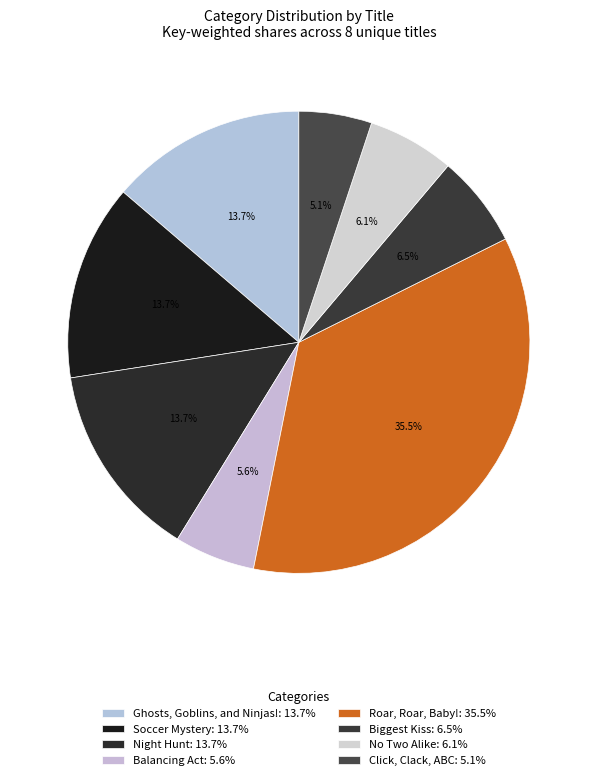

Which has a higher value, Balancing Act or Biggest Kiss?

Biggest Kiss